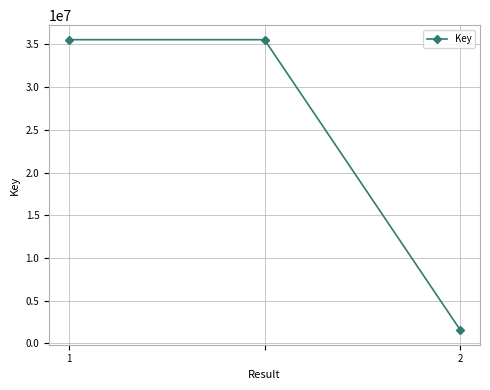

What is the sum of all values?

72669965